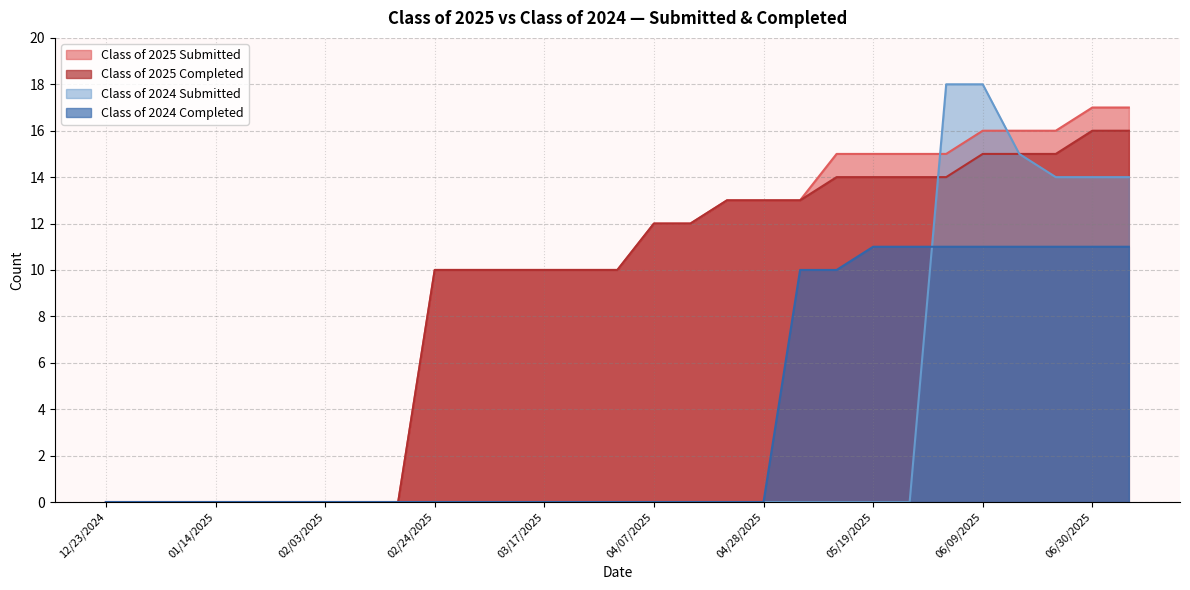

Where do Class of 2024 Submitted and Class of 2025 Submitted first cross each other?

05/26/2025 and 06/02/2025